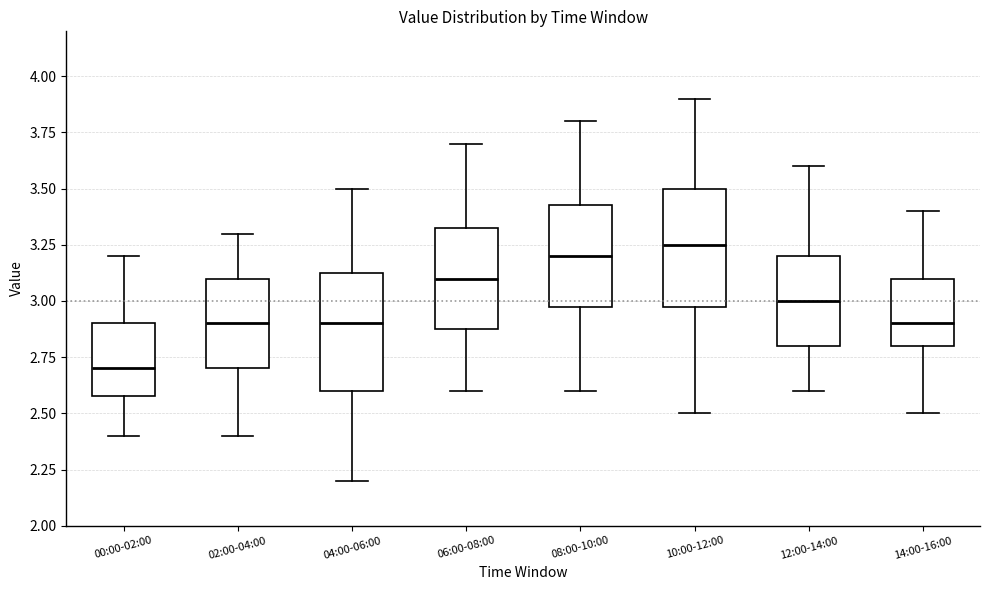

Where does the upper whisker of the box for 12:00-14:00 end on the y-axis? The values are not printed on the chart, so give them approximately, as read against the axis.

3.60